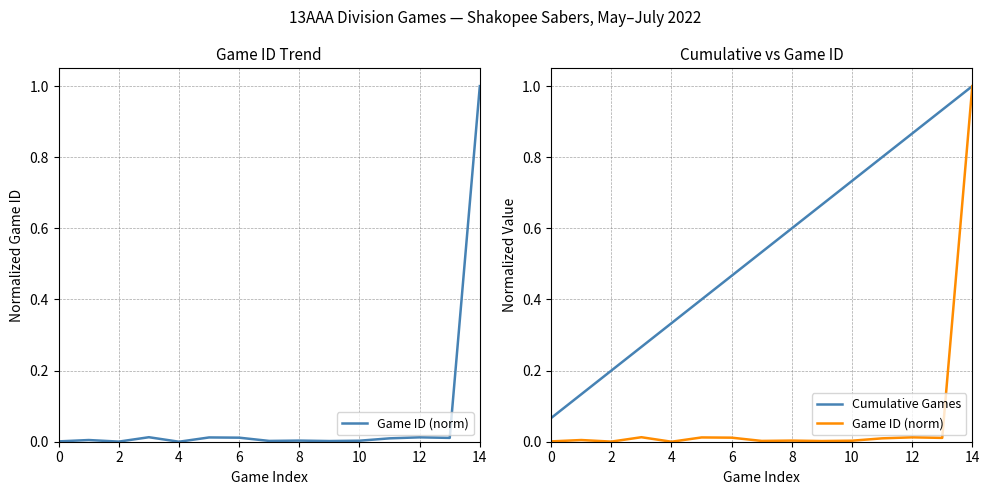

Reading right to left, list all the values displayed in this chart.

Game ID (norm): 1.0	0.0	0.0	0.0	0.0	0.0	0.0	0.0	0.0	0.0	0.0	0.0	0.0	0.0	0.0
Cumulative Games: 1.0	0.9	0.9	0.8	0.7	0.7	0.6	0.5	0.5	0.4	0.3	0.3	0.2	0.1	0.1